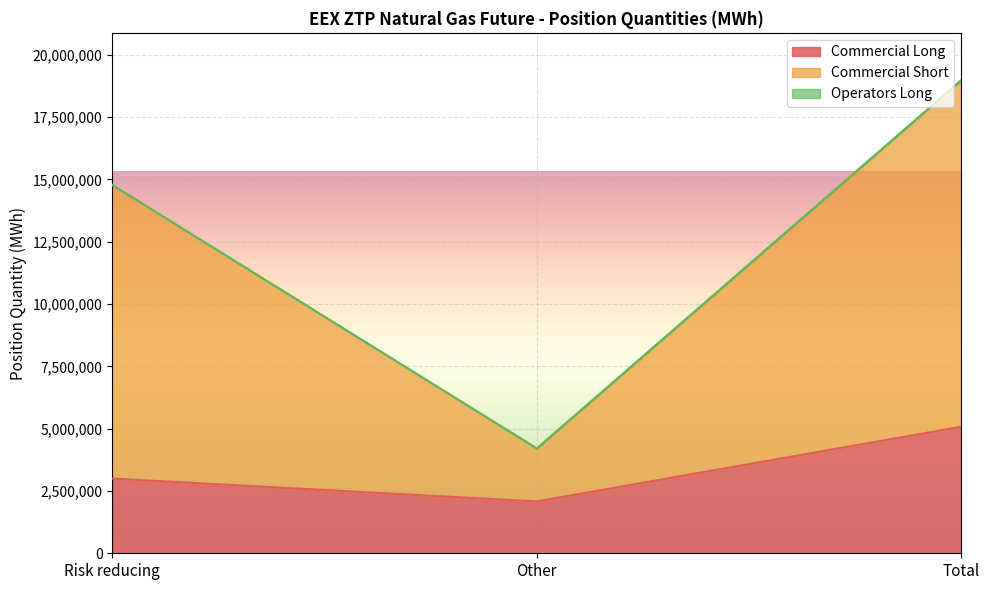

What is the total value across all series at Risk reducing?

14778446